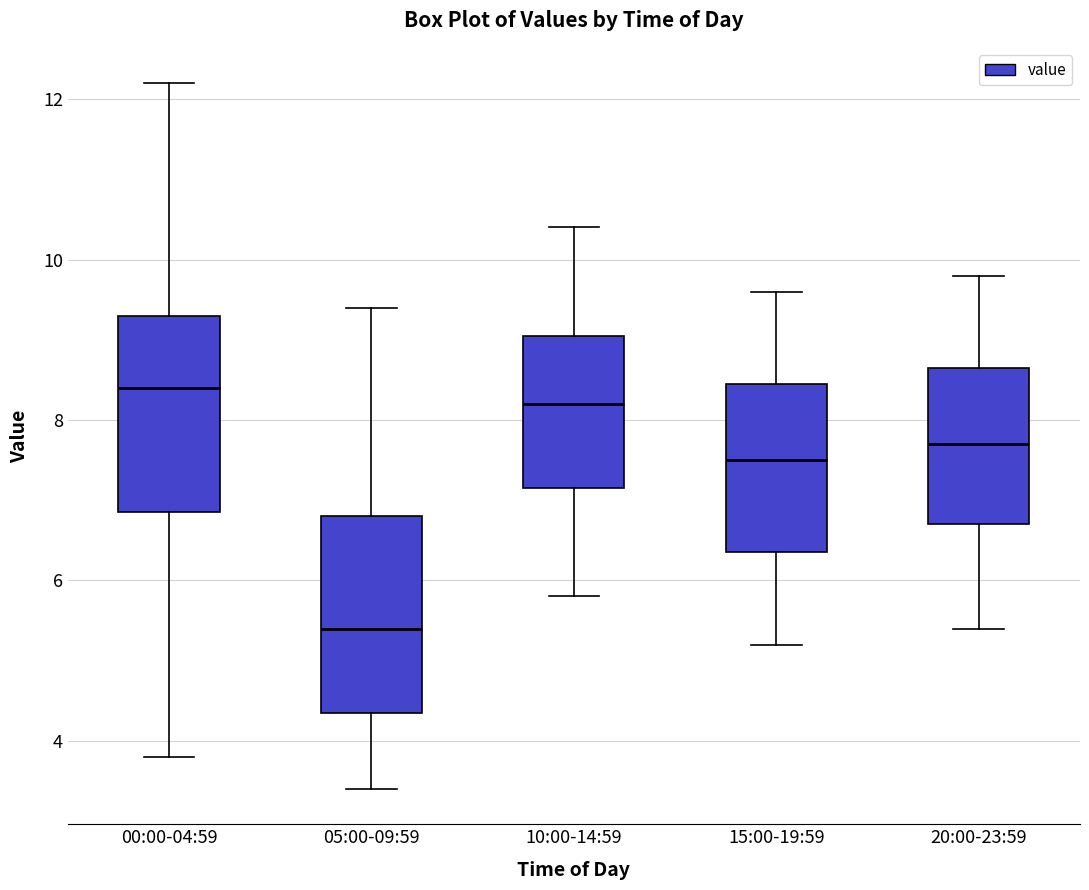

Reading left to right, transcribe this box plot: for each box, give where its median line is, the range the box spans, and where its two whiskers end, as read against the y-axis. The values are not printed on the chart, so give them approximately, as read against the axis.

00:00-04:59: median 8.4, box 6.8 to 9.4, whiskers 3.8 to 12.2
05:00-09:59: median 5.4, box 4.4 to 6.8, whiskers 3.4 to 9.4
10:00-14:59: median 8.2, box 7.2 to 9.0, whiskers 5.8 to 10.4
15:00-19:59: median 7.6, box 6.4 to 8.4, whiskers 5.2 to 9.6
20:00-23:59: median 7.8, box 6.8 to 8.6, whiskers 5.4 to 9.8